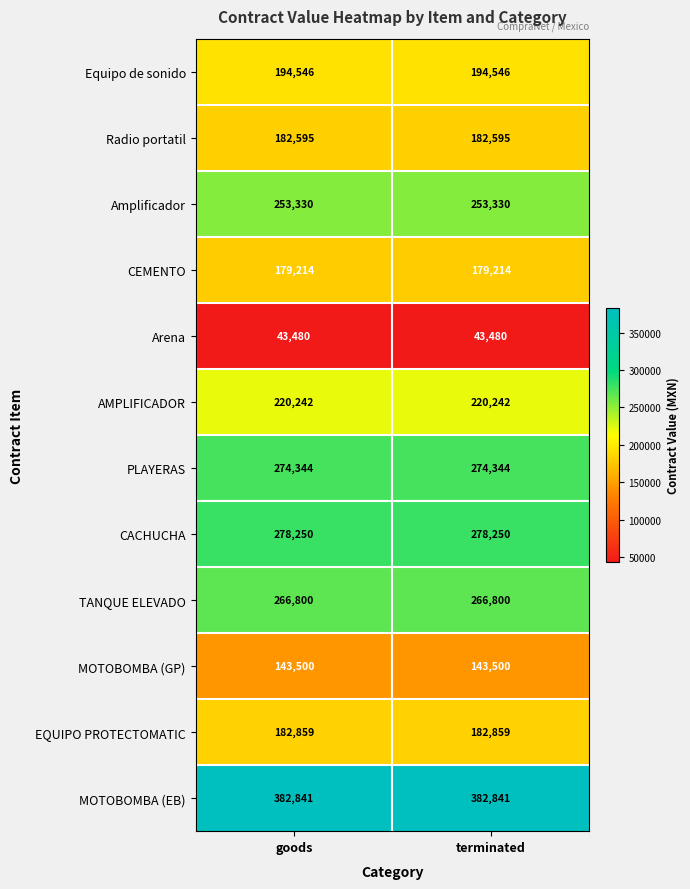

Rank the series at terminated from lowest to highest value.

Arena, MOTOBOMBA (GP), CEMENTO, Radio portatil, EQUIPO PROTECTOMATIC, Equipo de sonido, AMPLIFICADOR, Amplificador, TANQUE ELEVADO, PLAYERAS, CACHUCHA, MOTOBOMBA (EB)